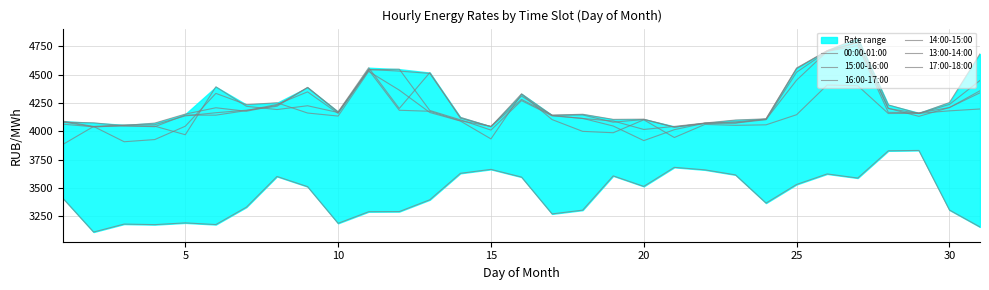

Is the value of 14:00-15:00 at 12 greater than the value of 00:00-01:00 at 23?

Yes